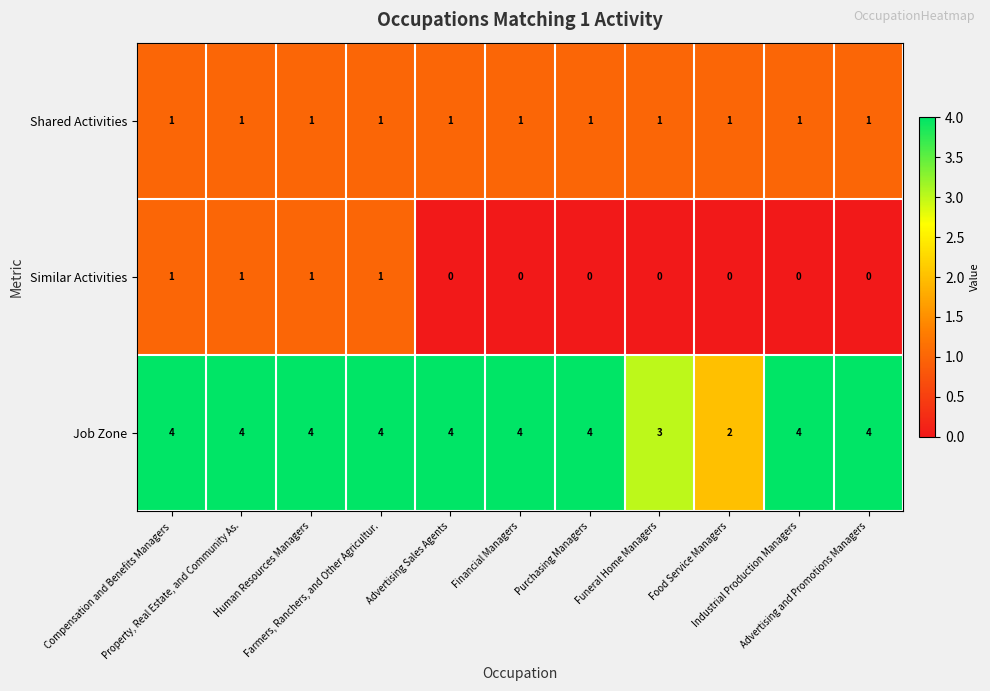

List the series in order of their overall mean, lowest first.

Similar Activities, Shared Activities, Job Zone